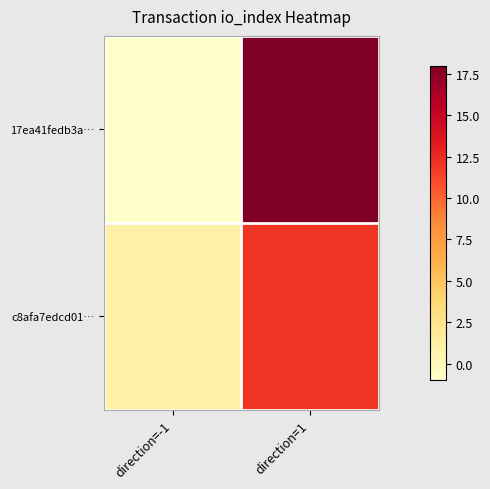

What is the spread (max minus min) of values at direction=-1?

2